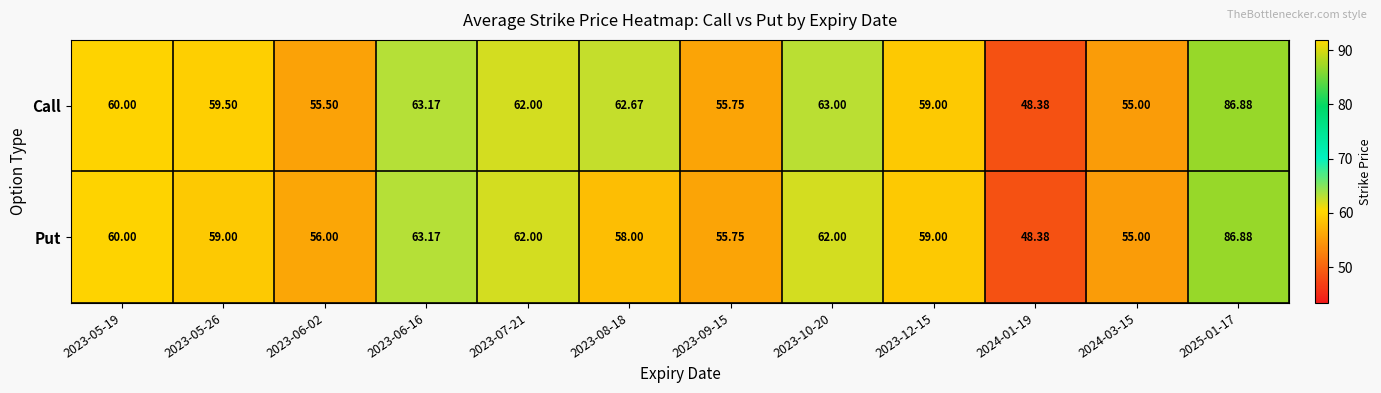

Which series has the largest total across all categories?

Call